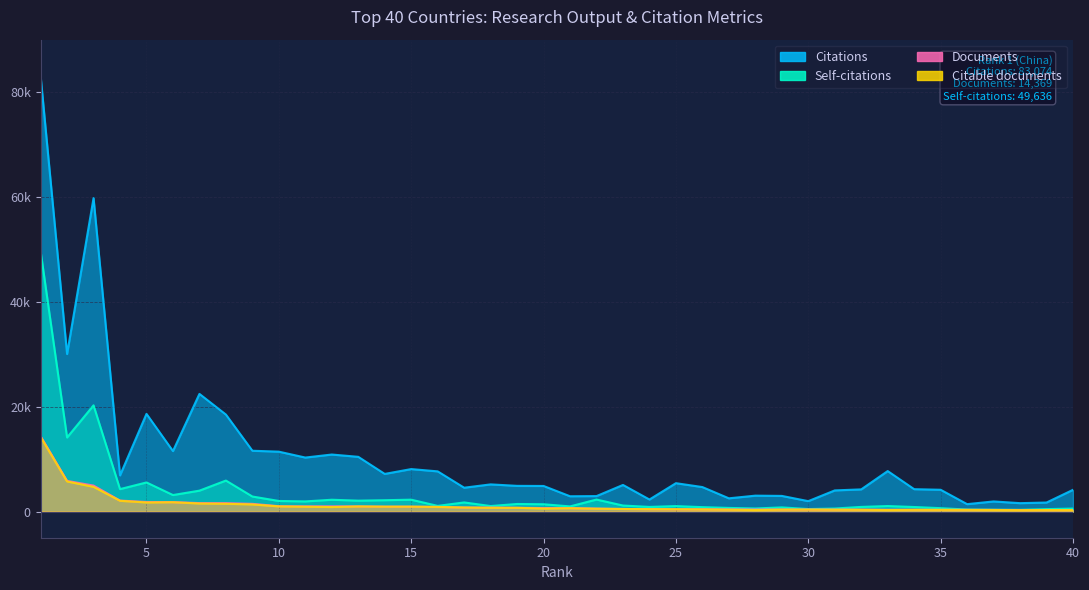

True or false: Documents has more than 2 points higher than both neighbors.

False